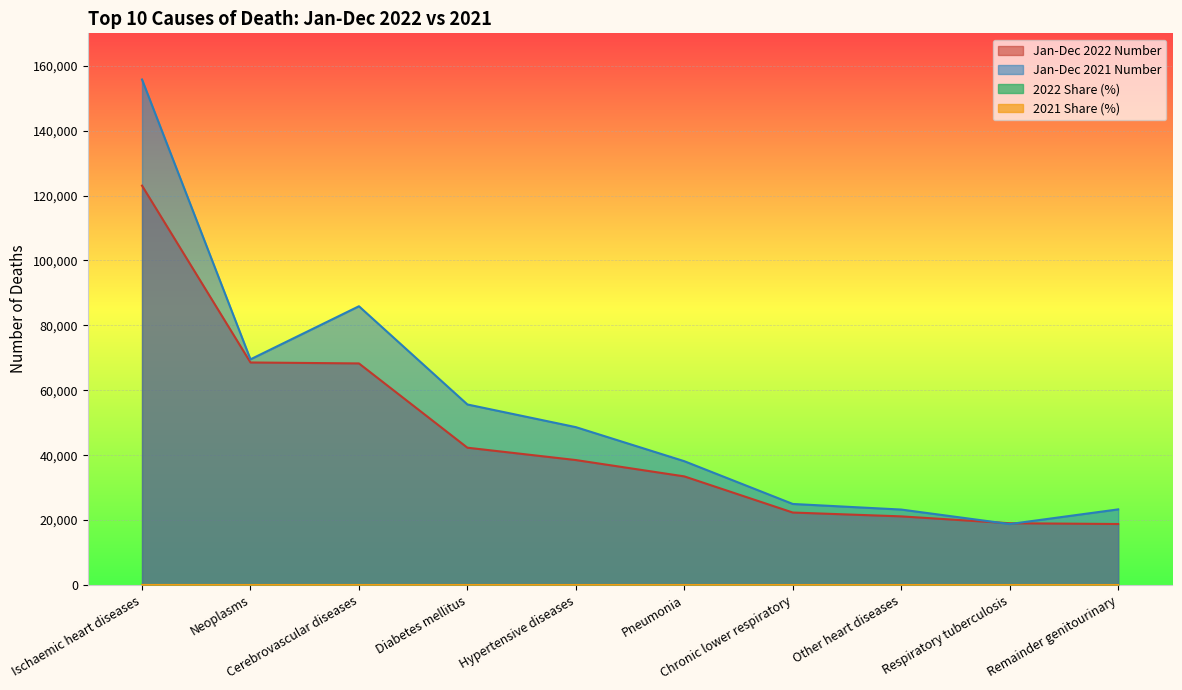

At which category does 2021 Share (%) reach its first local peak?

Cerebrovascular diseases